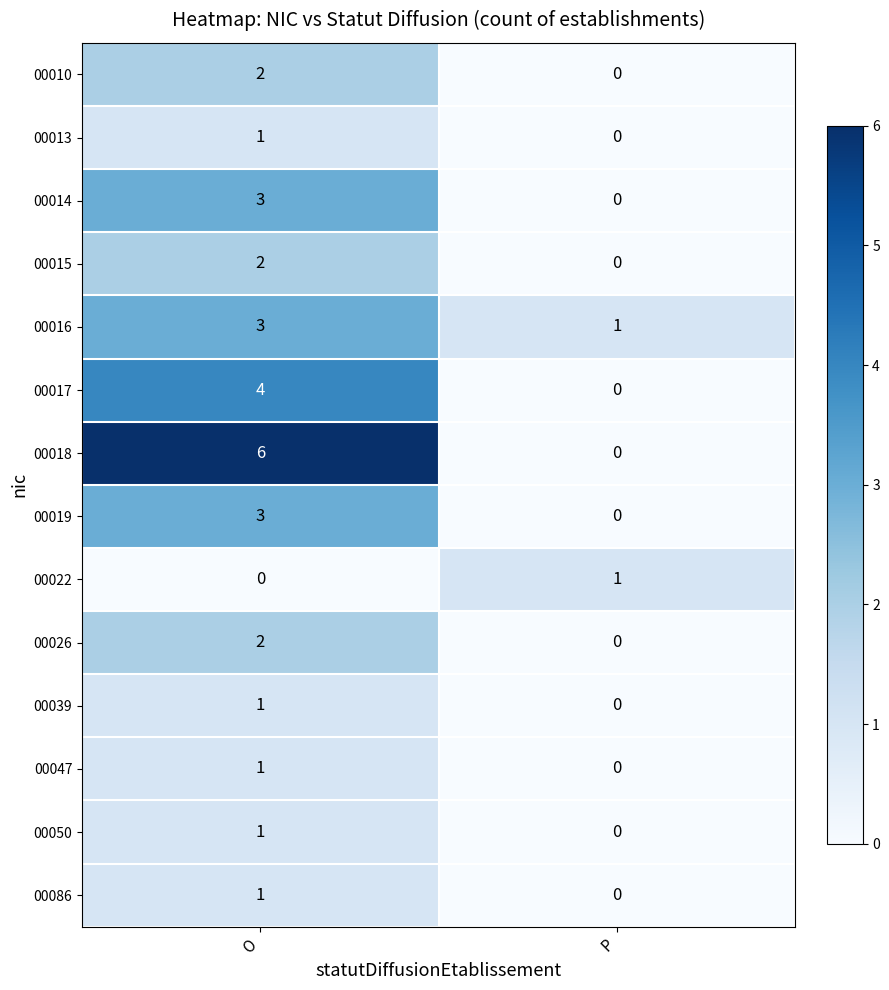

Reading left to right, transcribe all the data shown in this chart.

00010: 2	0
00013: 1	0
00014: 3	0
00015: 2	0
00016: 3	1
00017: 4	0
00018: 6	0
00019: 3	0
00022: 0	1
00026: 2	0
00039: 1	0
00047: 1	0
00050: 1	0
00086: 1	0